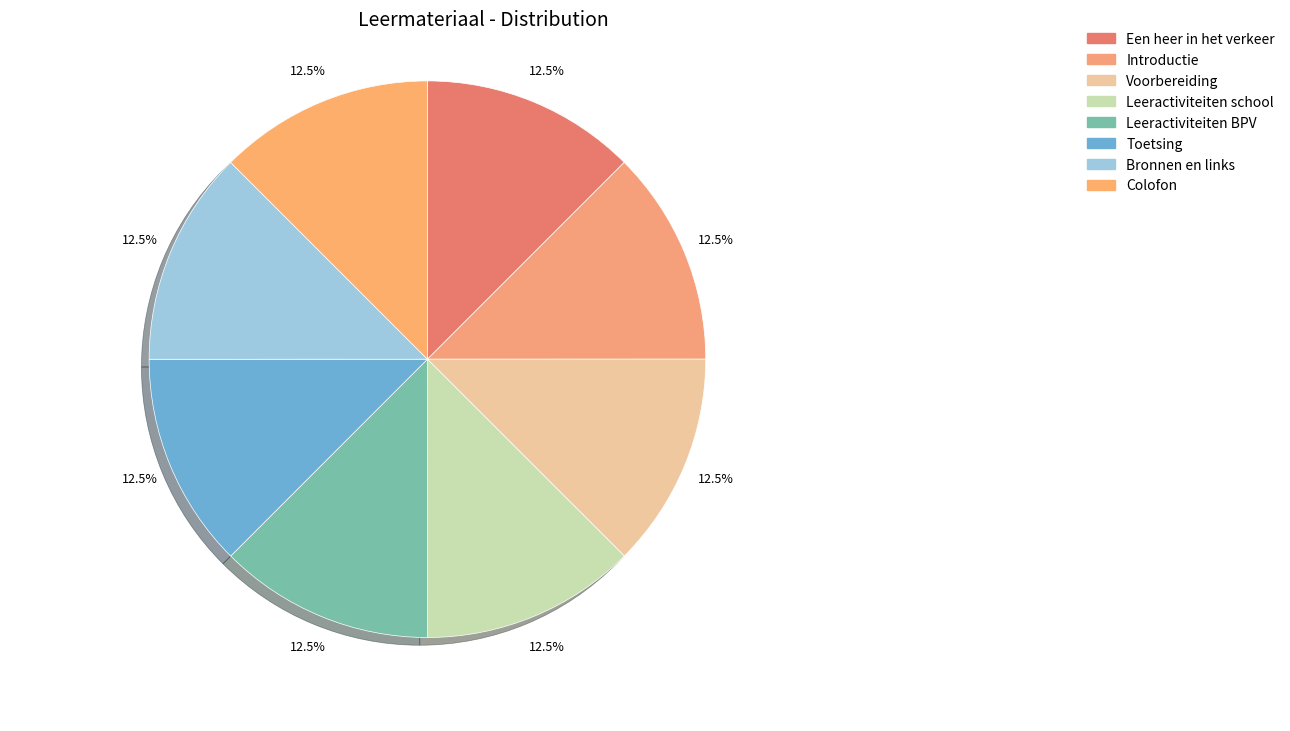

What is the total percentage of Leeractiviteiten BPV and Een heer in het verkeer?

25.0%